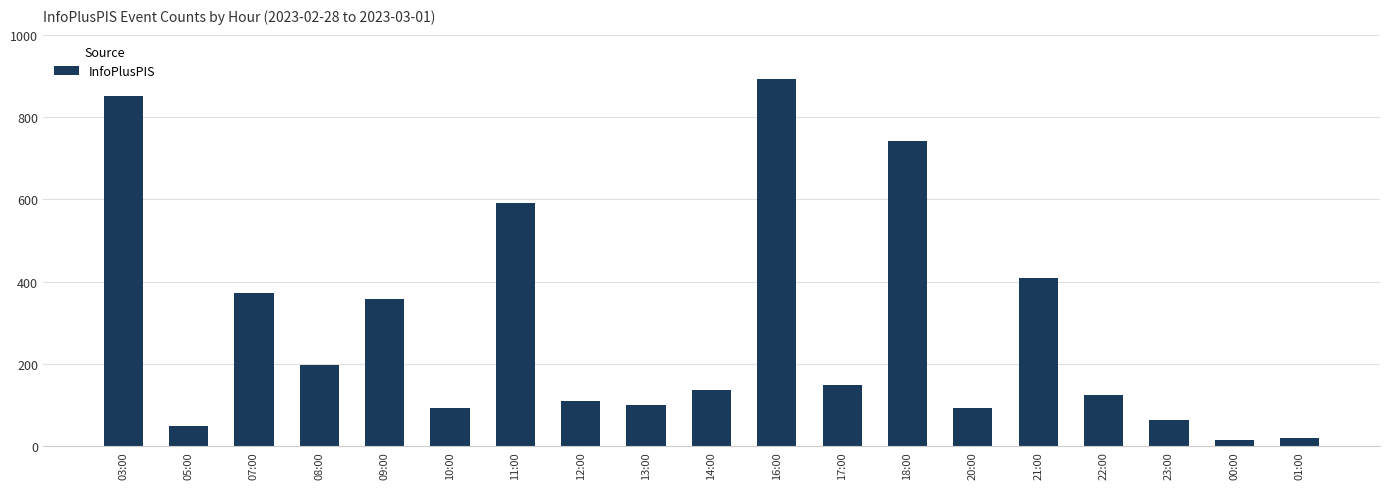

The value at 09:00 is 359. True or false?

True